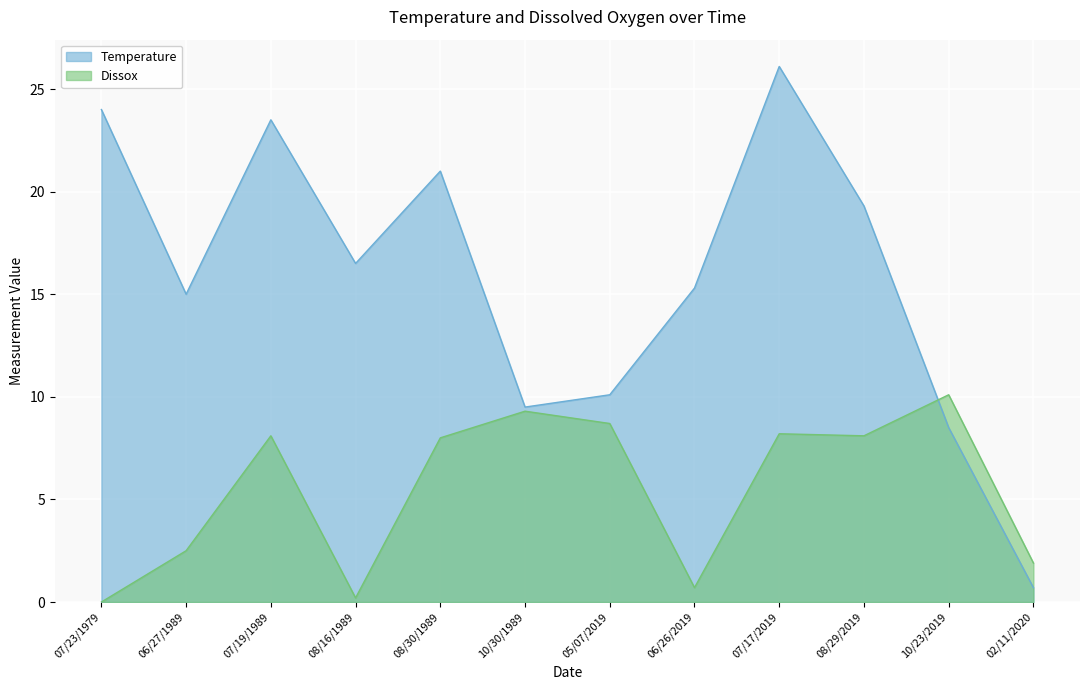

The value of Dissox at 07/17/2019 is 8.2. True or false?

True